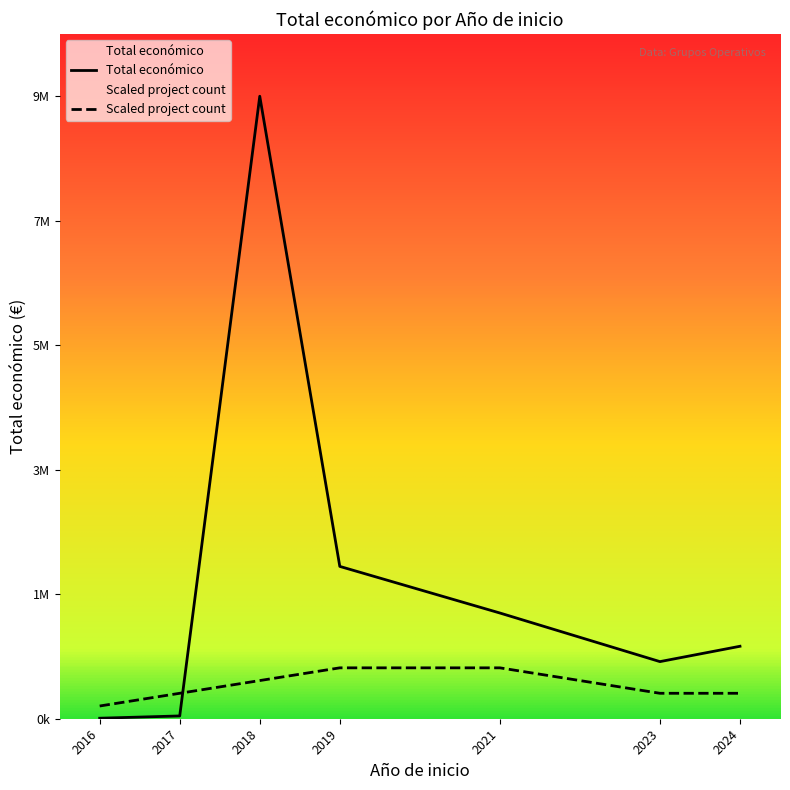

What is the spread (max minus min) of values at 2021?

253477